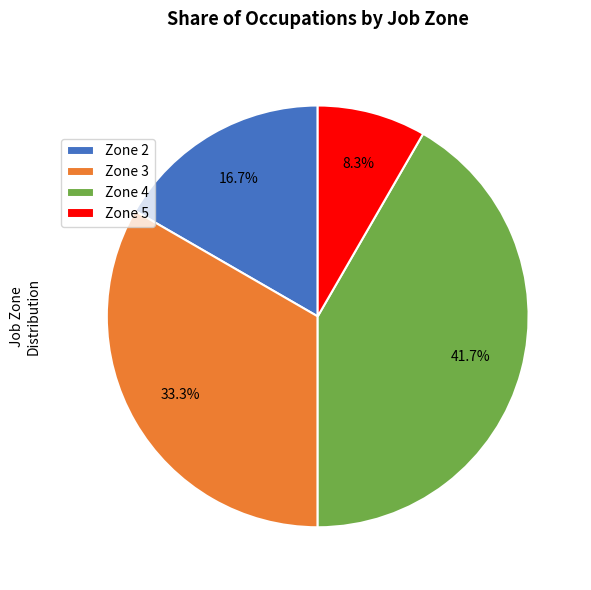

Which has a higher value, Zone 4 or Zone 3?

Zone 4